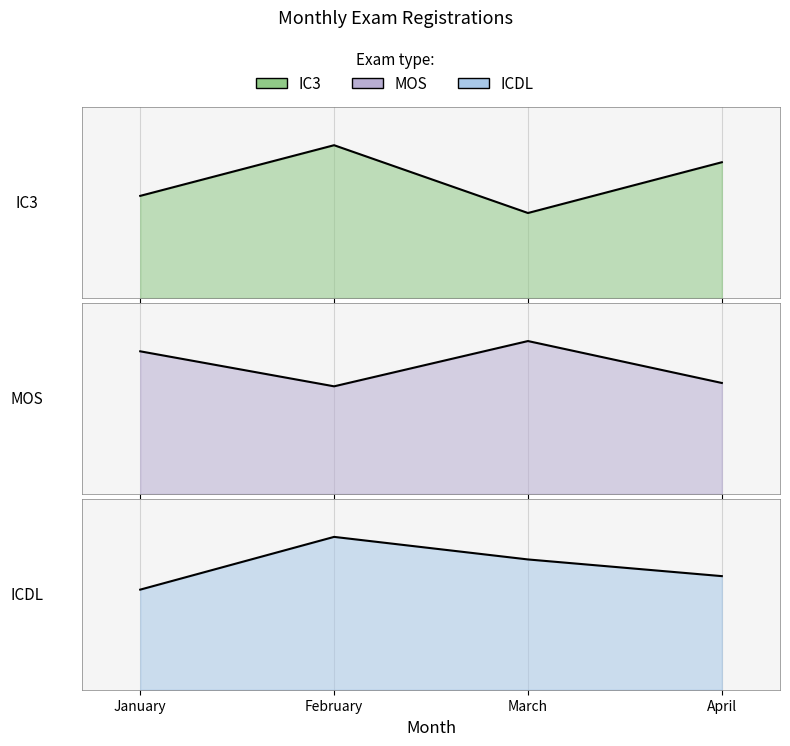

Which series ends up on top after the final intersection of MOS and IC3?

IC3